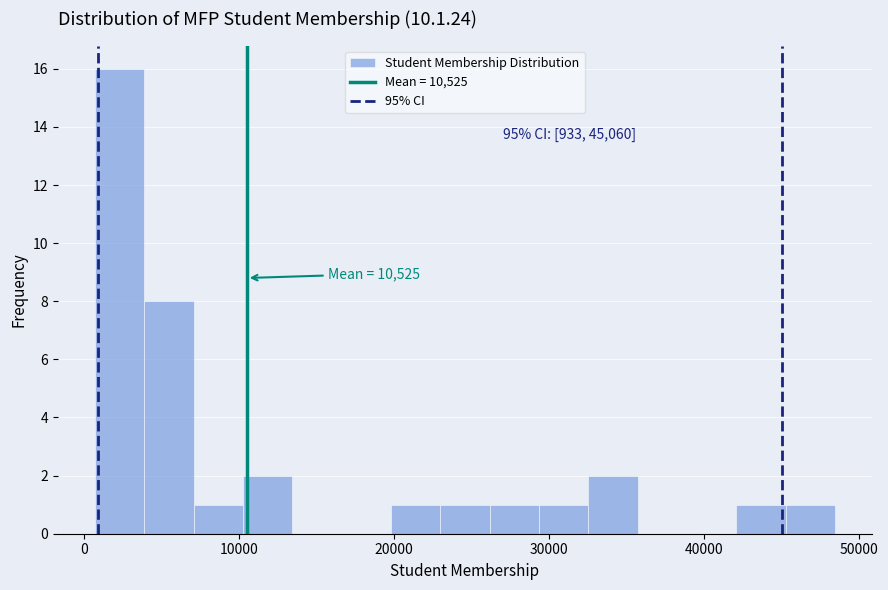

Read against the x-axis, roughly where is the centre of the tallest bar?

2000